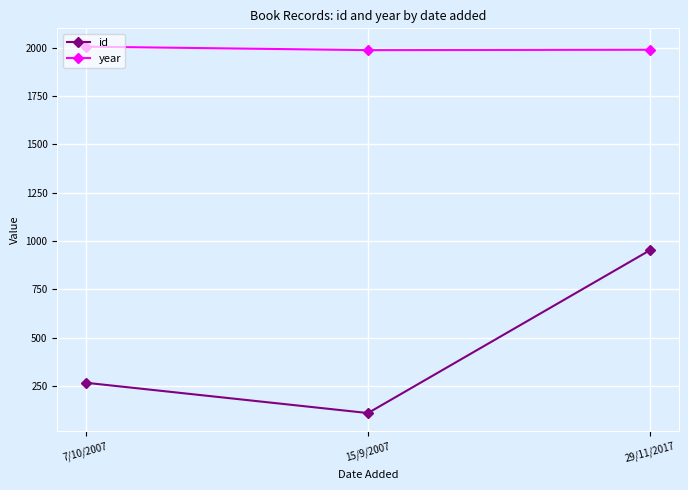

Between 7/10/2007 and 29/11/2017, which series saw the biggest shift?

id